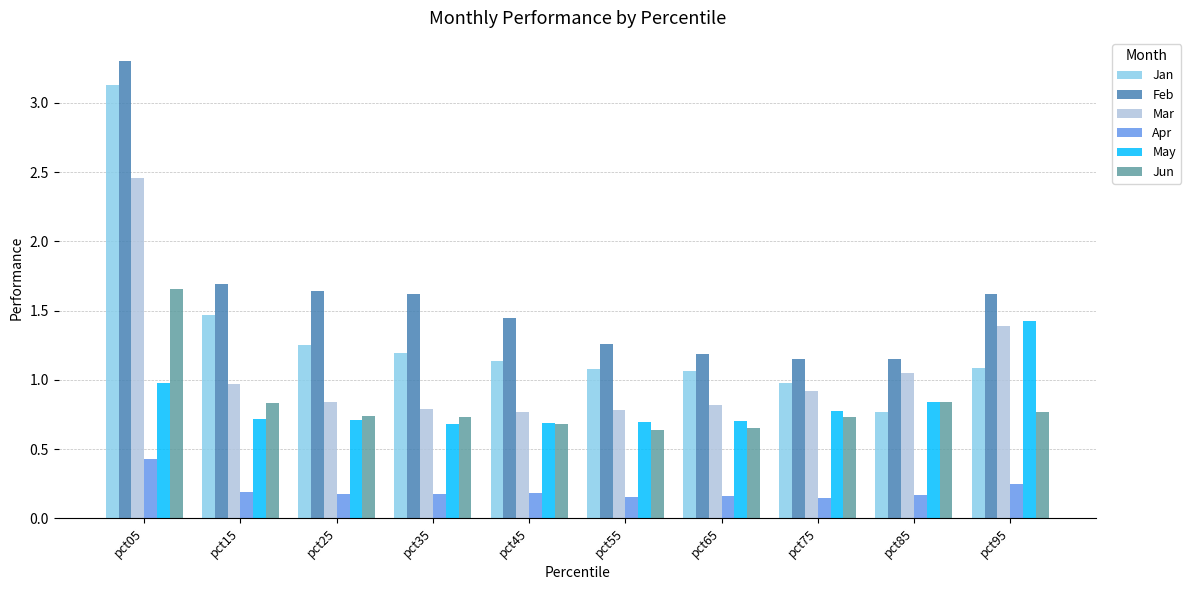

Count the number of categories in the chart.

10